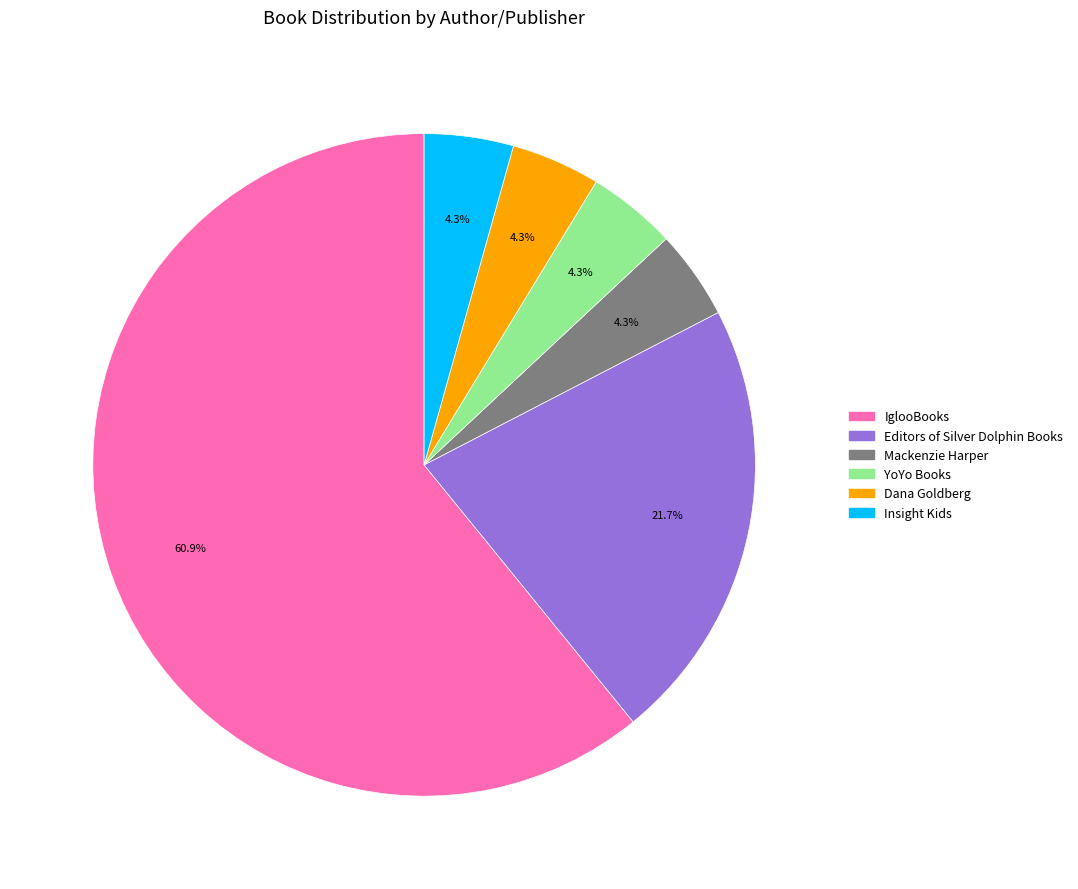

Which category has the biggest portion of the pie?

IglooBooks